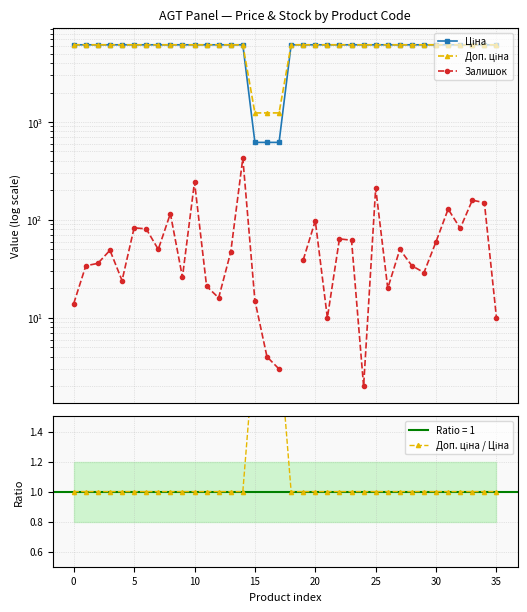

The value of Доп. ціна at 22 is 6143.2. True or false?

True